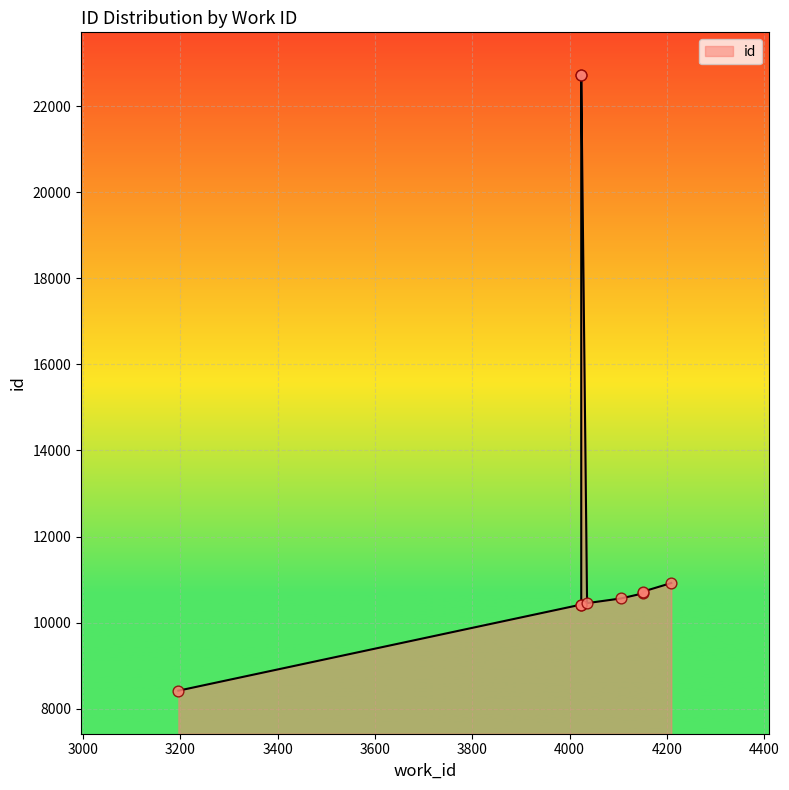

What is the change in value from 4209 to 4024?

+11796